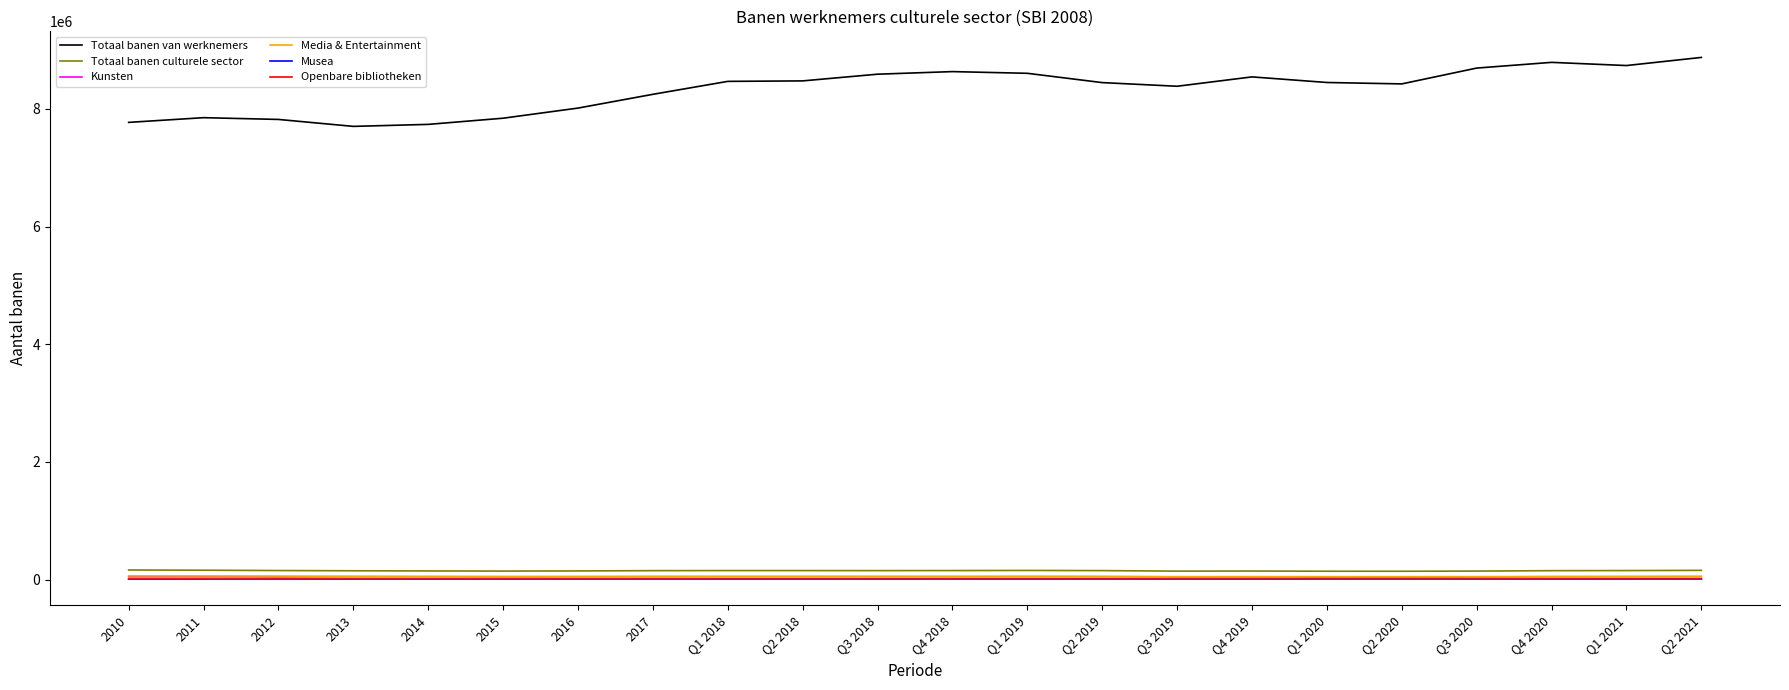

How many series are shown in this chart?

6